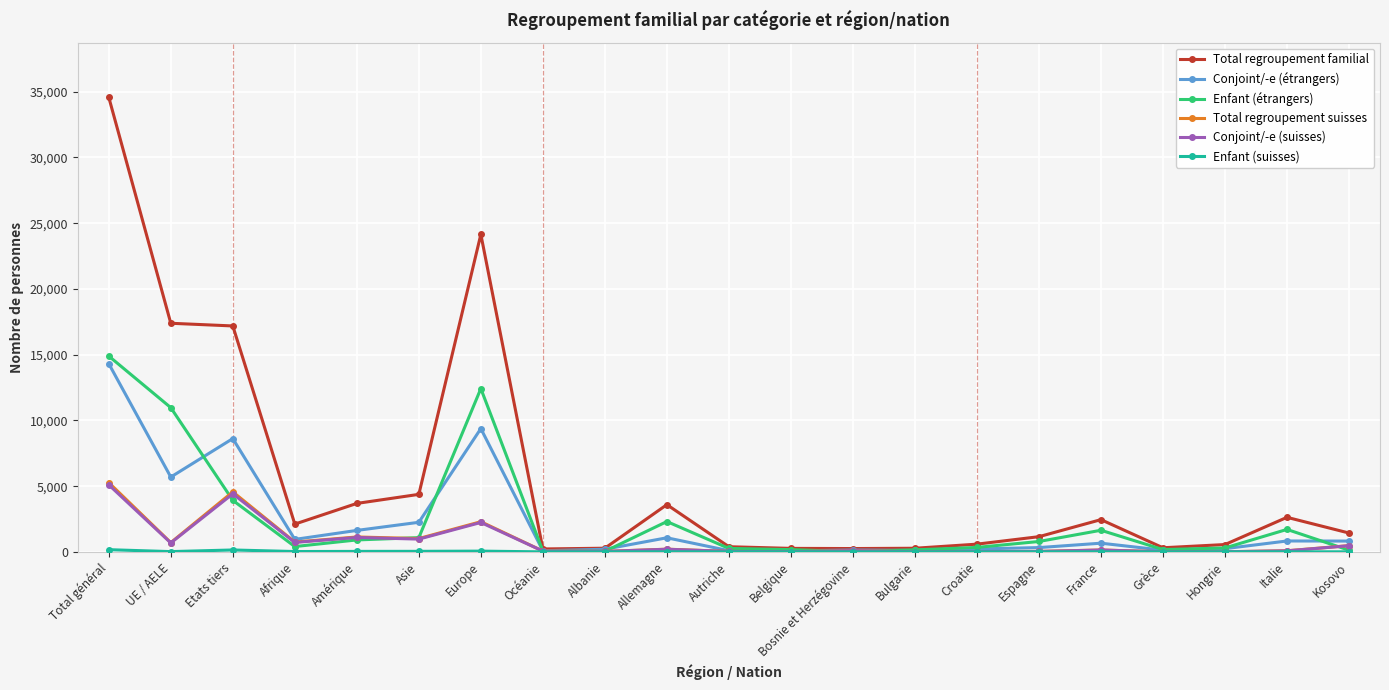

Is the value of Conjoint/-e (suisses) at Kosovo greater than the value of Total regroupement familial at Allemagne?

No